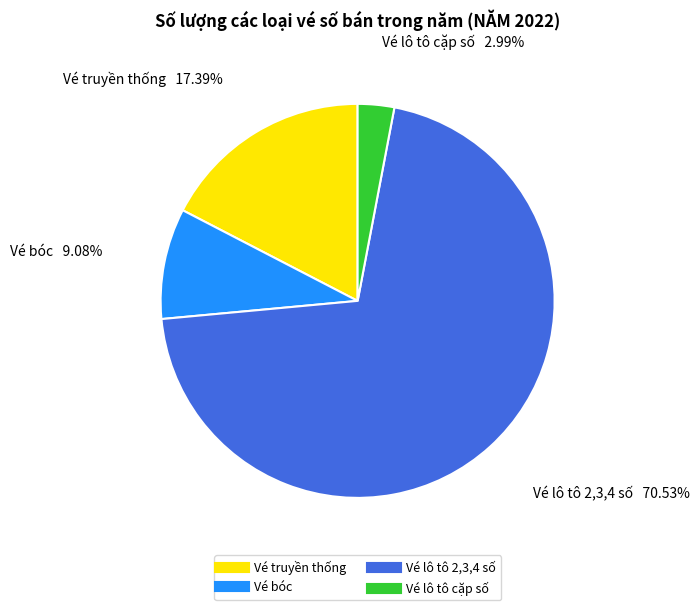

What percentage is the Vé truyền thống slice, to the nearest percent?

17%